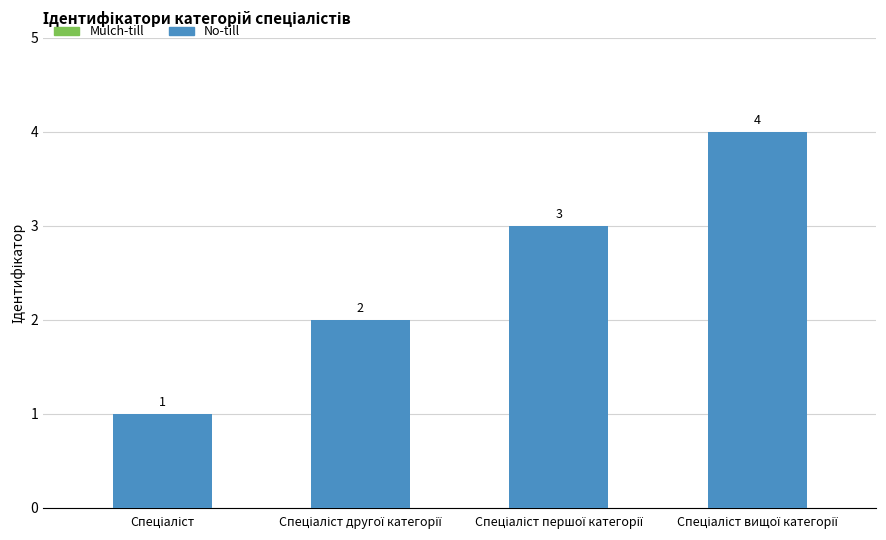

How many values are between 2 and 4?

3